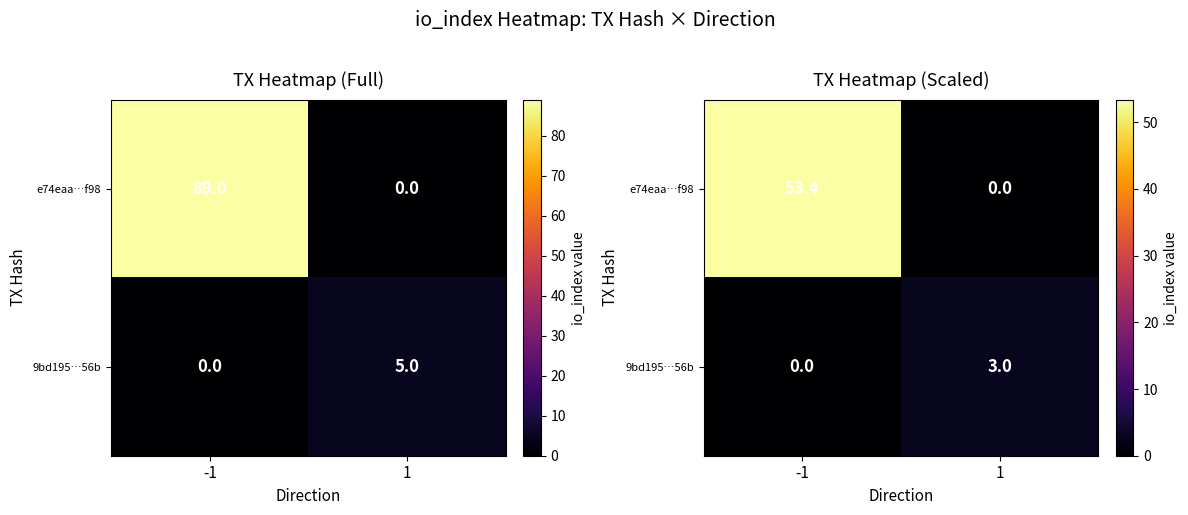

At which label is e74eaa…f98 closest to 26?

1